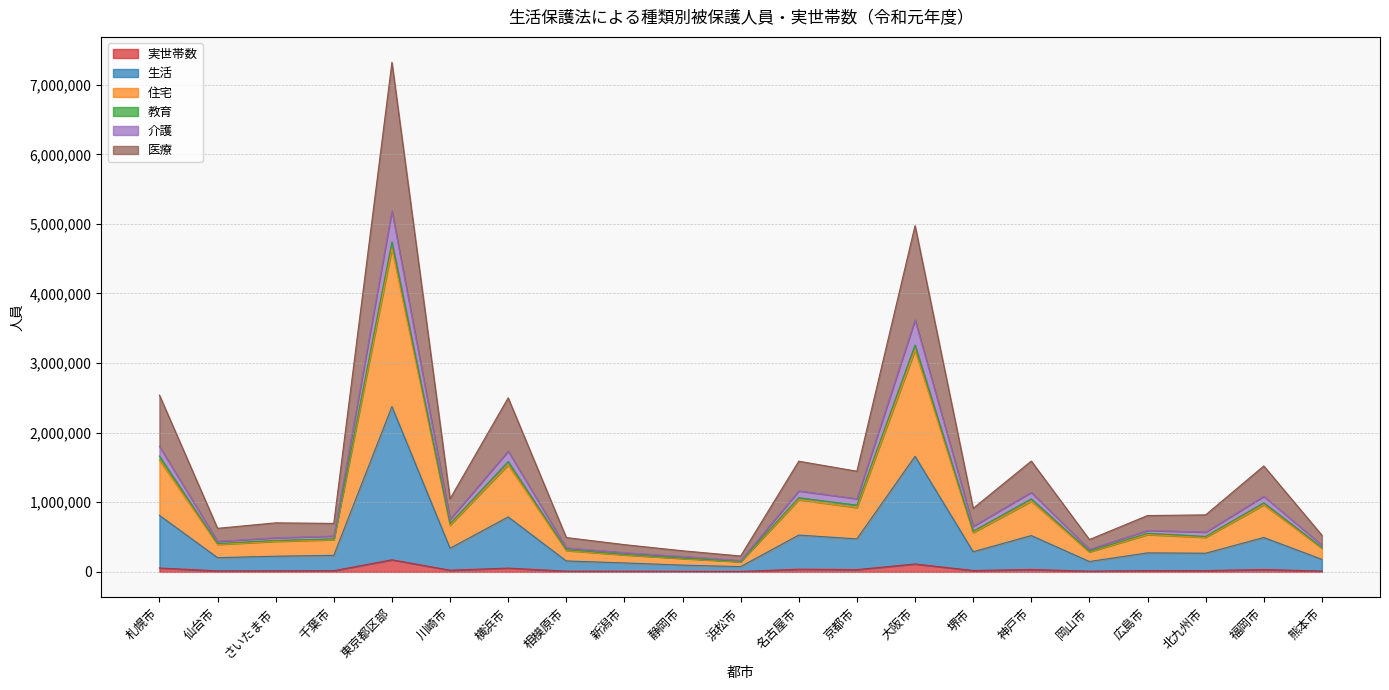

True or false: 住宅 and 介護 intersect in this chart.

False